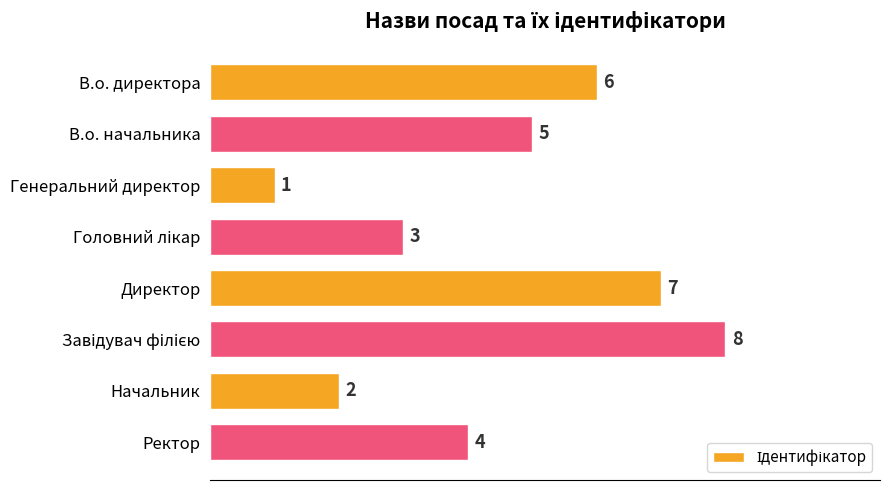

What is the value of the 4th bar from the top?

3